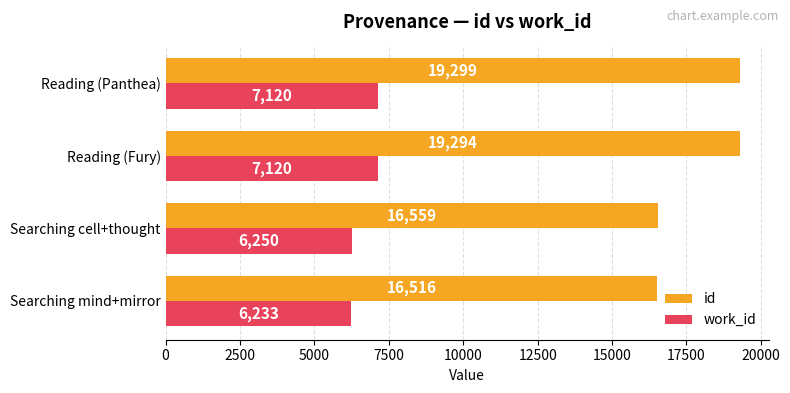

What is the sum of the id values at Reading (Panthea) and Searching cell+thought?

35858